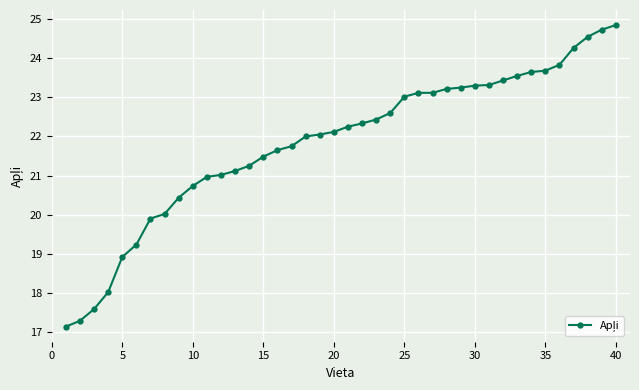

What is the difference between the maximum and minimum values?

7.7